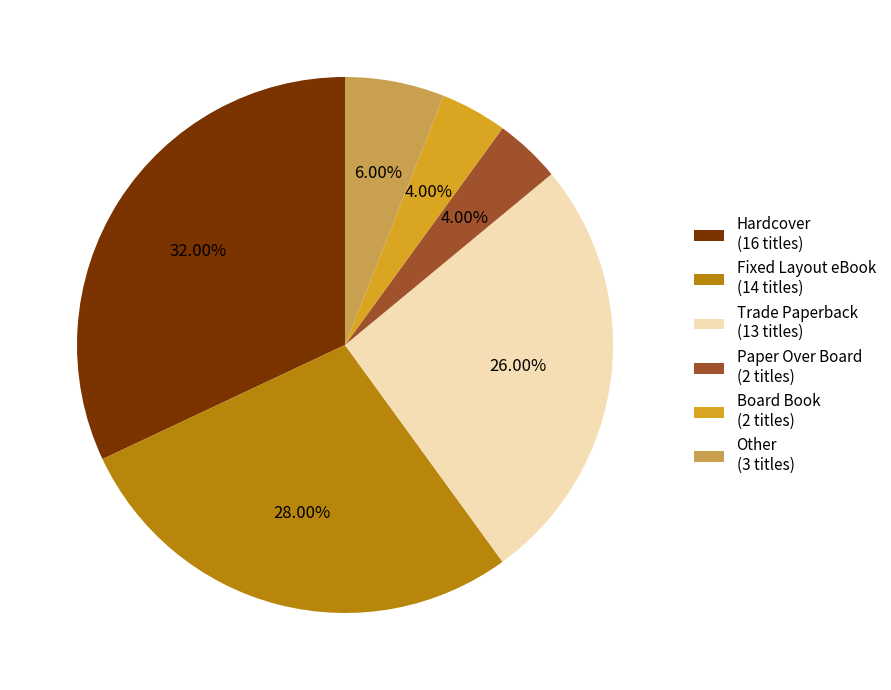

How many segments does this pie chart have?

6